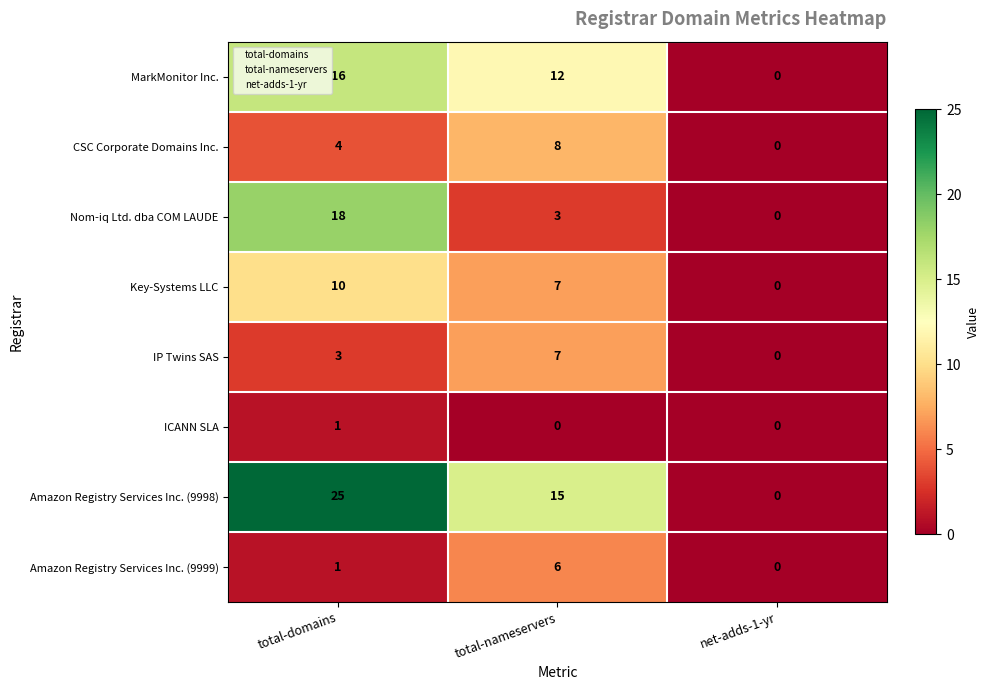

What is the difference between the maximum and second lowest values in the IP Twins SAS series?

4